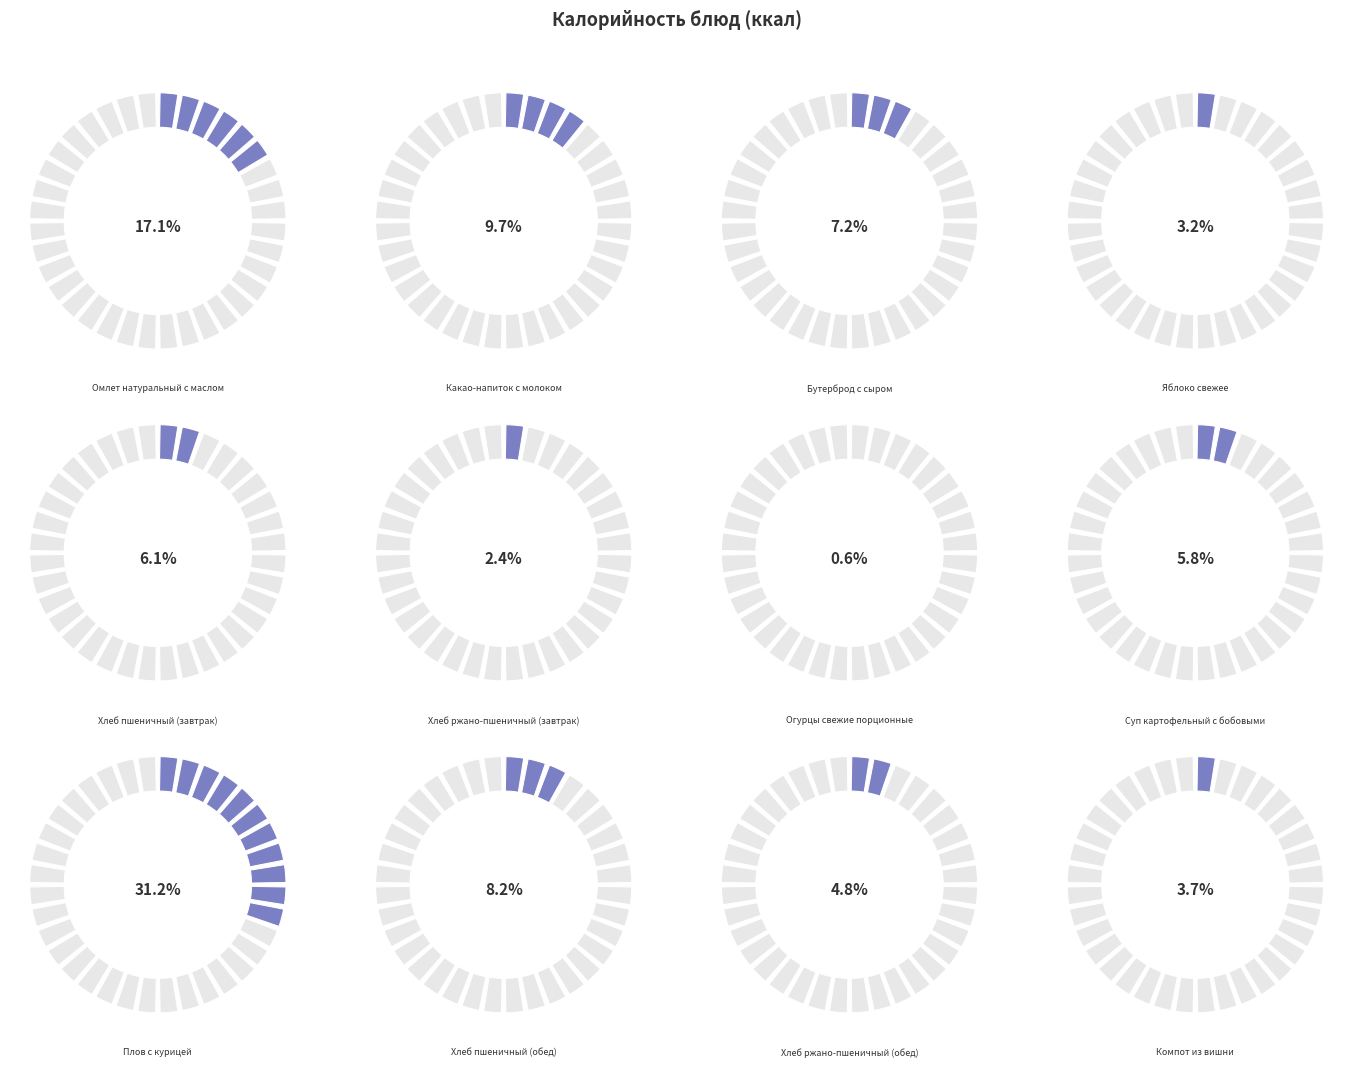

Does Плов с курицей account for over 50% of the chart?

No